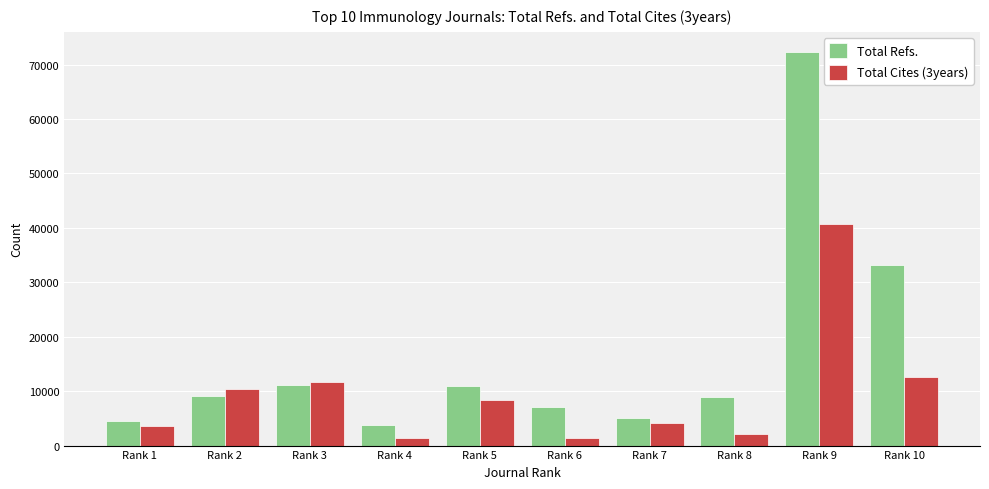

How many data points does each series have?

10